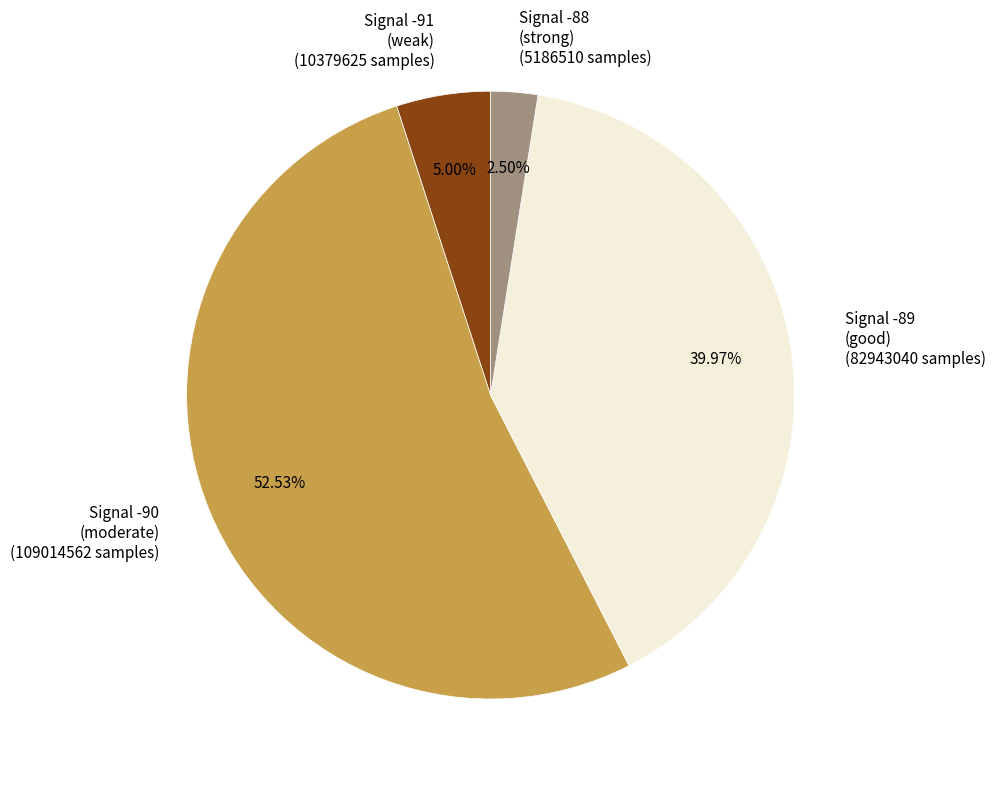

Is there a majority slice in this chart?

Yes